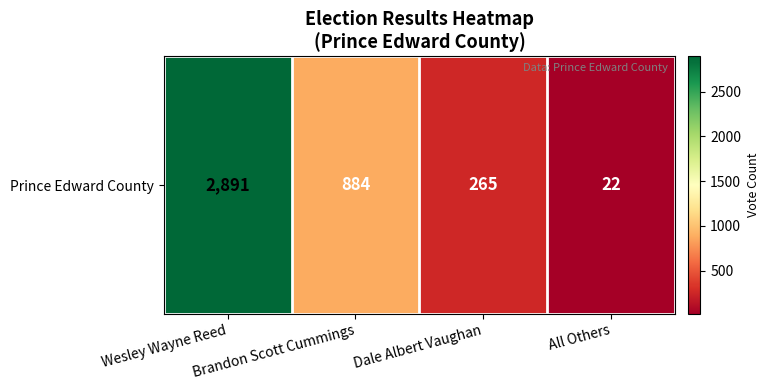

Reading left to right, extract all data points from this chart.

Wesley Wayne Reed=2891	Brandon Scott Cummings=884	Dale Albert Vaughan=265	All Others=22